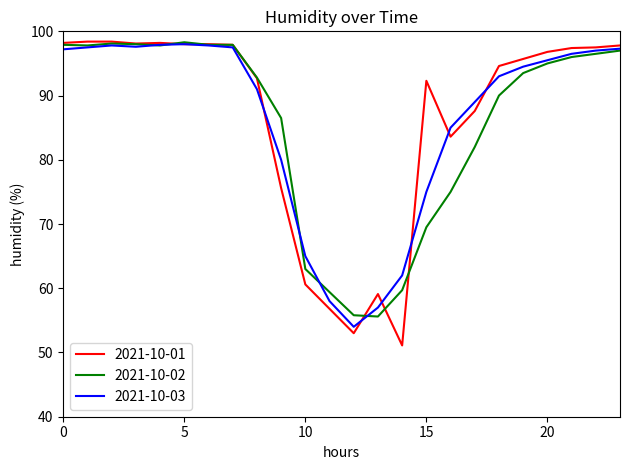

What is the highest value of the 2021-10-02 series?

98.3